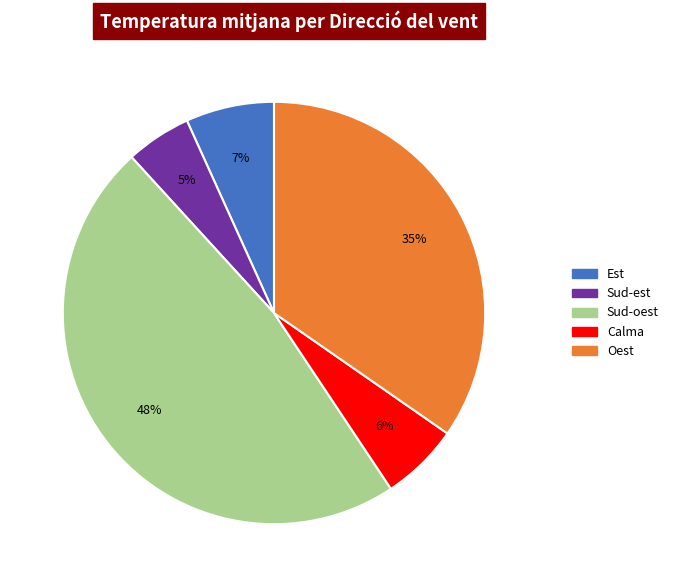

Is there any slice that represents more than half of the pie?

No